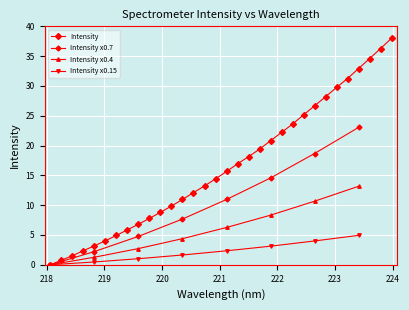

What is the difference between the values at 218.8244 and 221.3083?

13.7